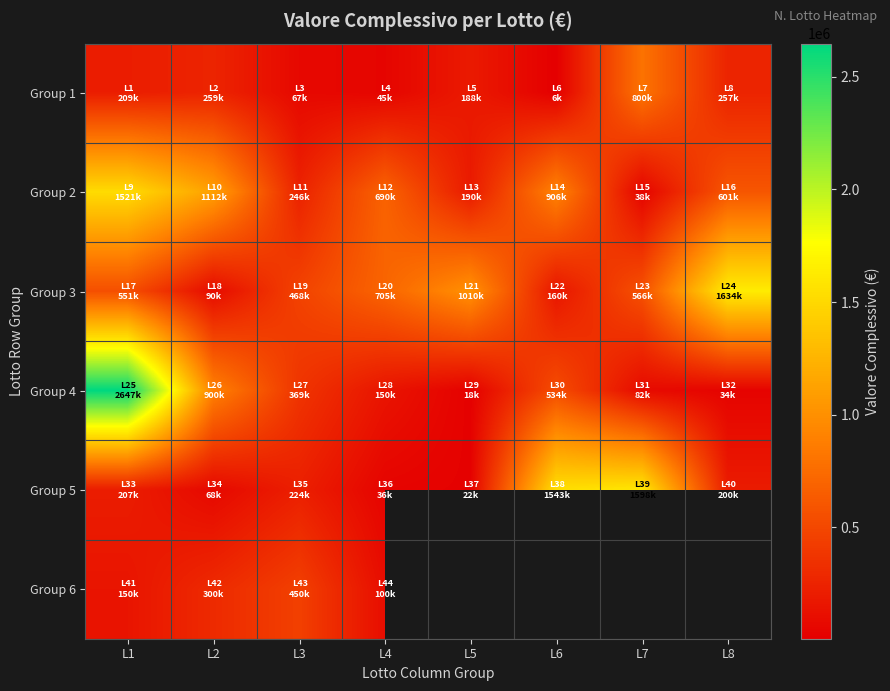

Which has a higher value, L8 or L4?

L8